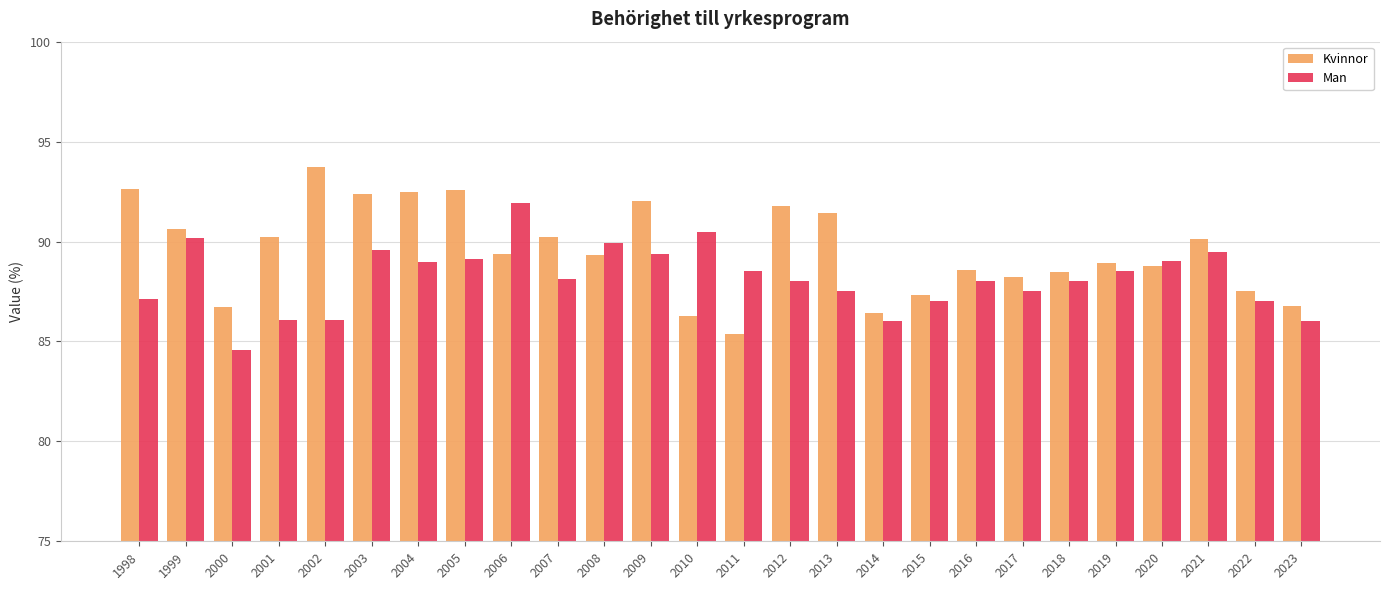

Between 2010 and 2021, which series saw the biggest shift?

Kvinnor